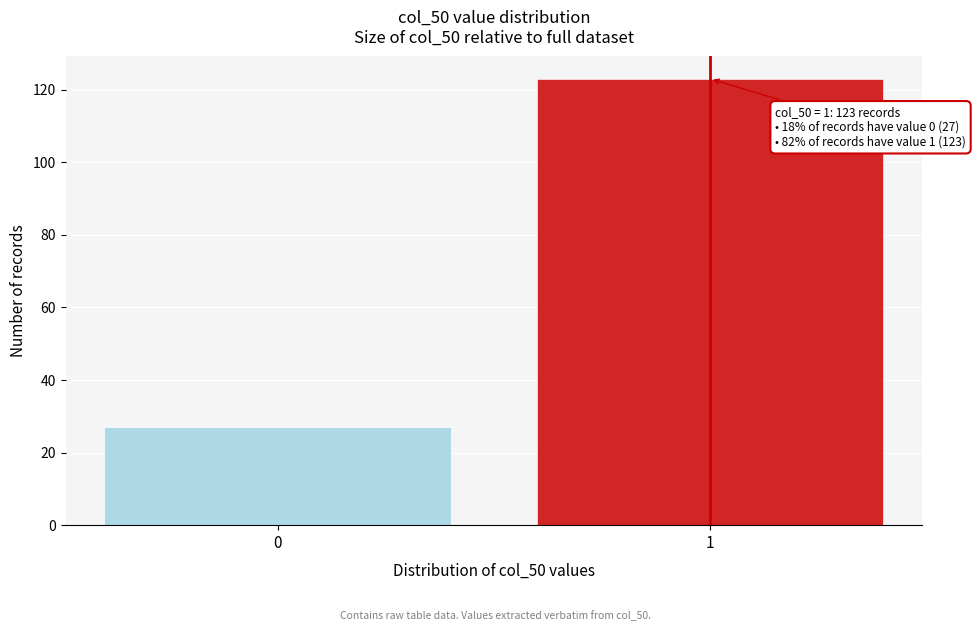

Reading left to right, transcribe all the data shown in this chart.

27	123